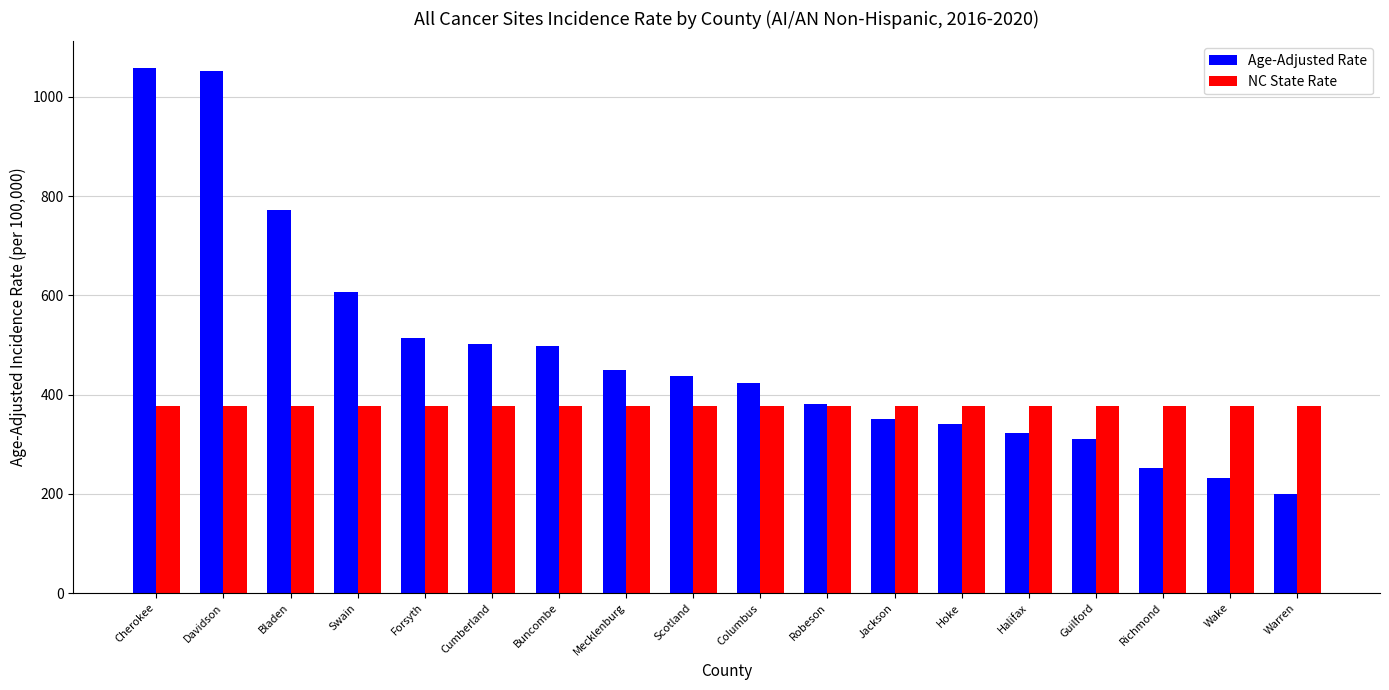

At which category does the chart reach its minimum across all series?

Warren